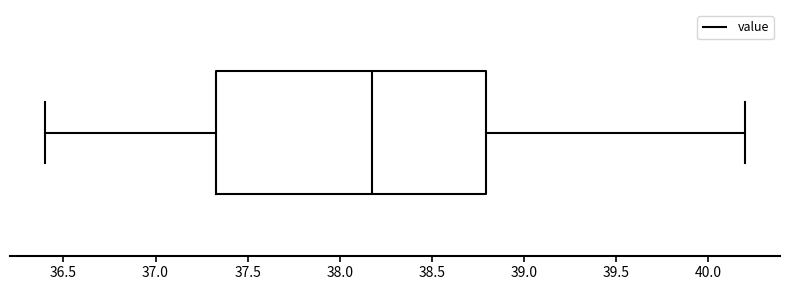

Transcribe this box plot: give where the median line is, the range the box spans, and where the two whiskers end, as read against the x-axis. The values are not printed on the chart, so give them approximately, as read against the axis.

median 38.20, box 37.35 to 38.80, whiskers 36.40 to 40.20